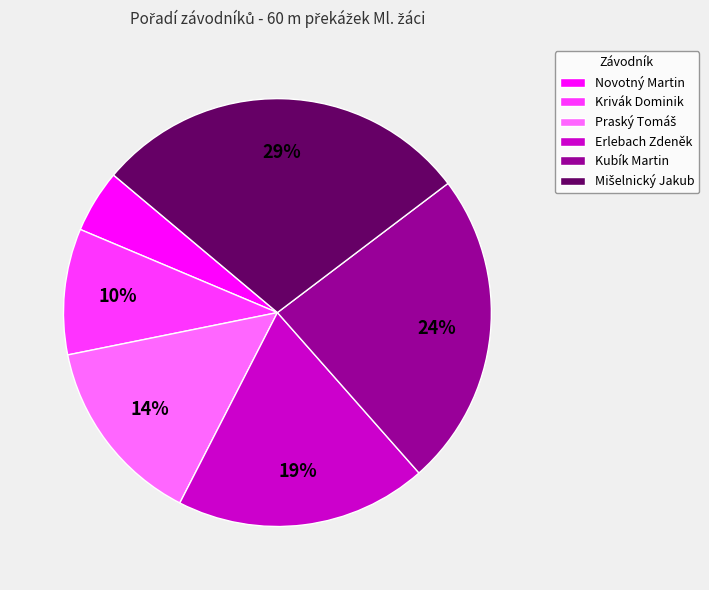

How many segments does this pie chart have?

6